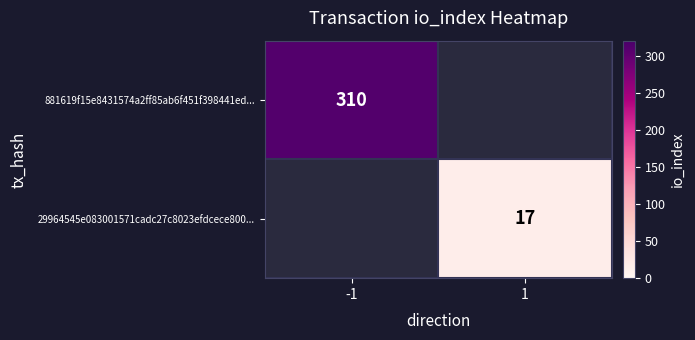

True or false: 881619f15e8431574a2ff85ab6f451f398441ed... has a value of 310 at -1.

True